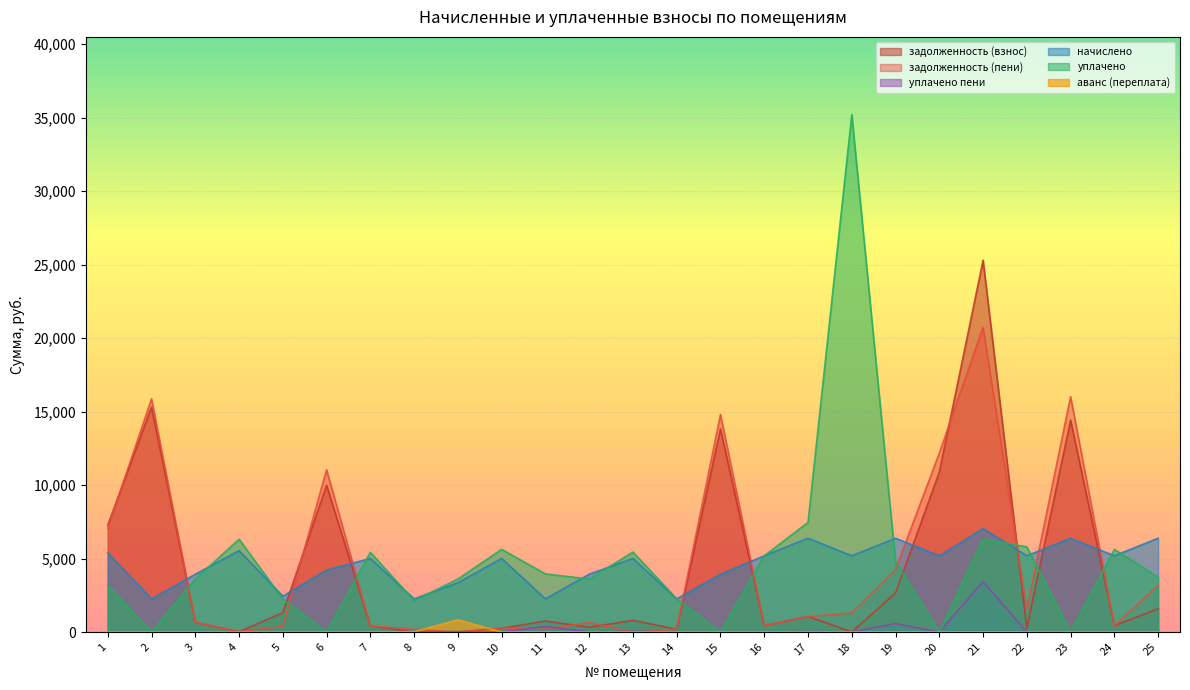

Which series has the largest total across all categories?

уплачено